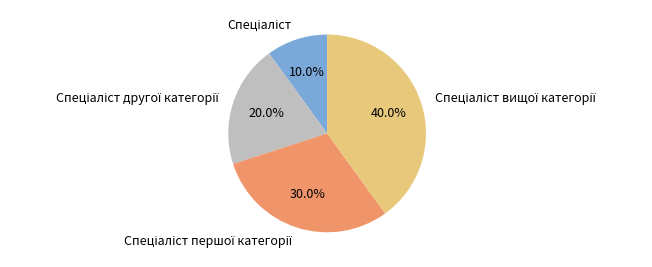

Does any single category account for the majority?

No